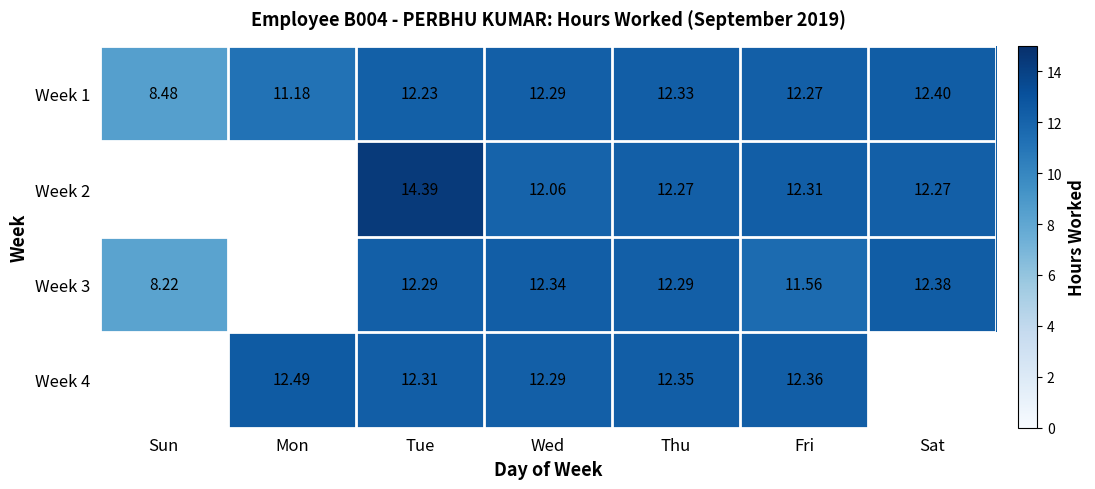

The value of Week 3 at Sun is 8.2. True or false?

True